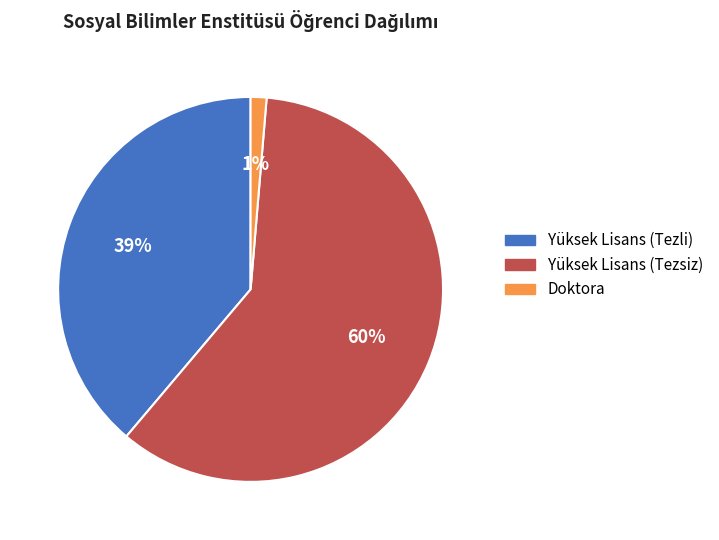

Rank the categories by value from lowest to highest.

Doktora, Yüksek Lisans (Tezli), Yüksek Lisans (Tezsiz)